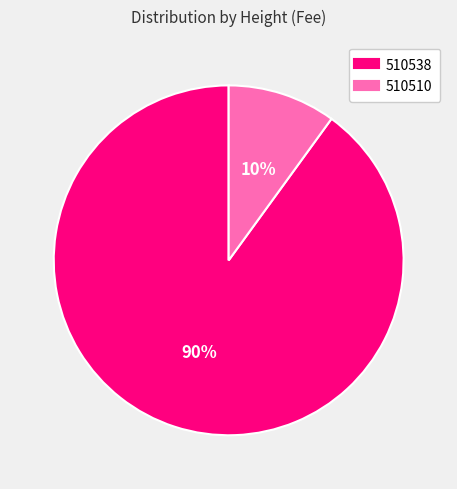

What percentage is the 510510 slice, to the nearest percent?

10%